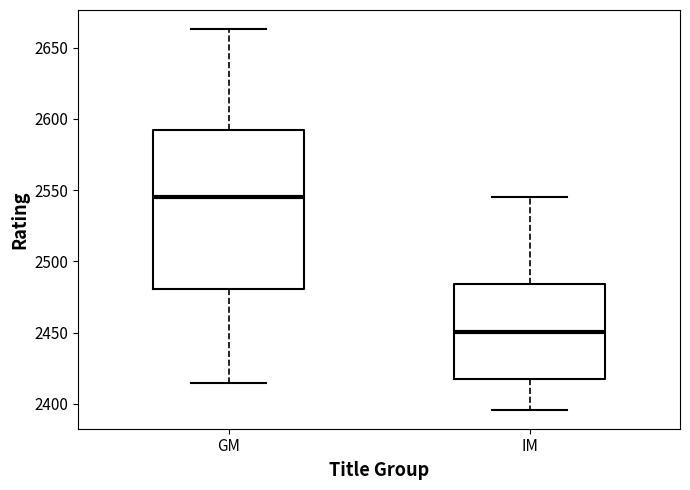

Comparing the boxes themselves (not the whiskers), which one is the tallest?

GM